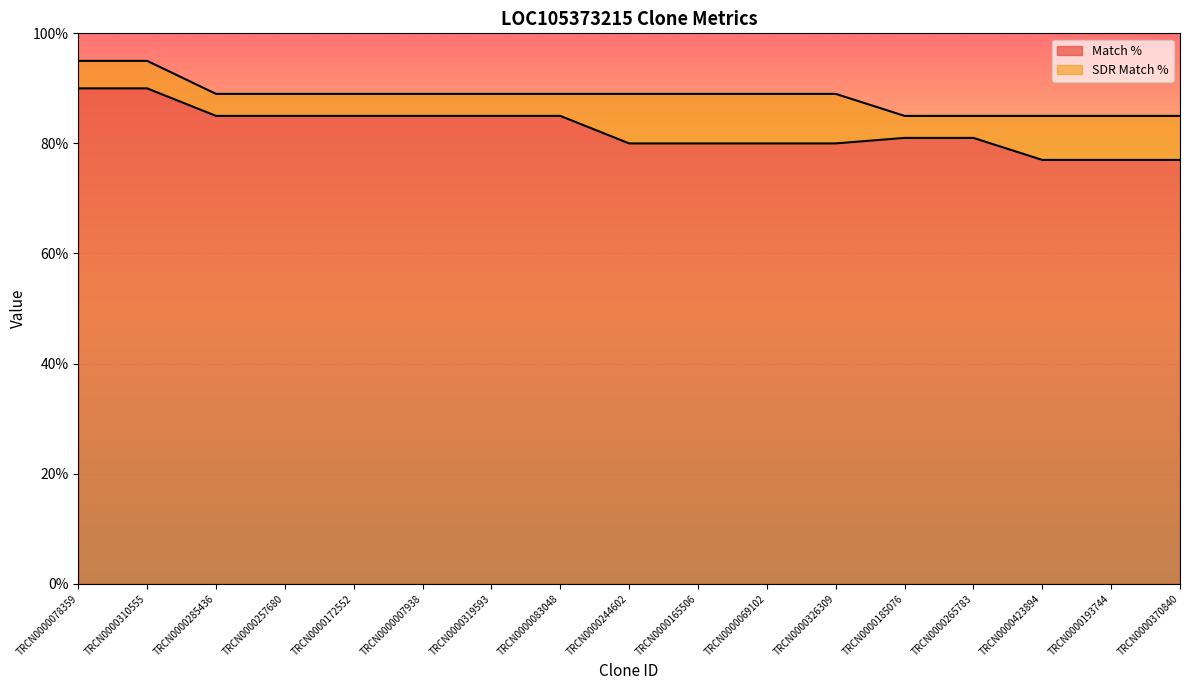

At which category does the chart reach its peak across all series?

TRCN0000078359